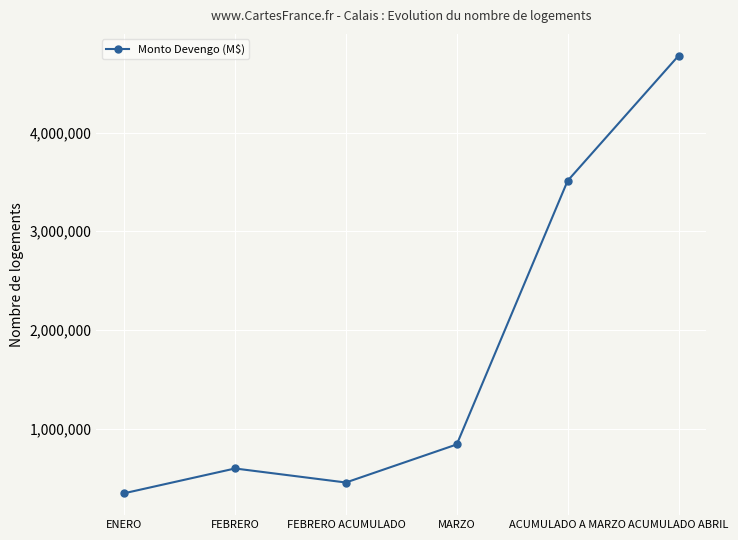

What is the label of the 1st point from the right?

ACUMULADO ABRIL